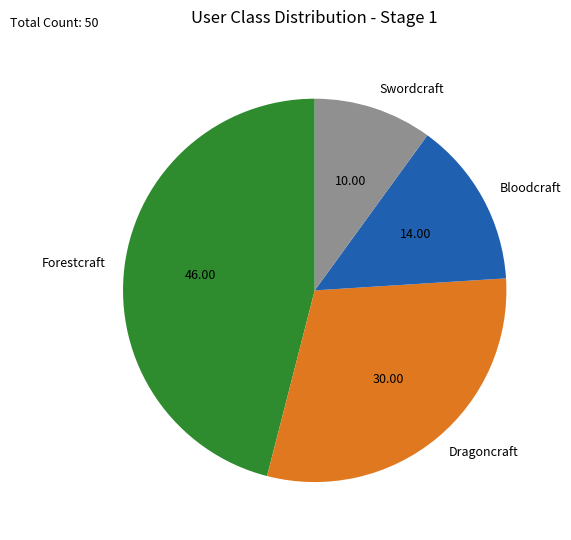

Do Swordcraft and Dragoncraft together represent more than half of the pie?

No